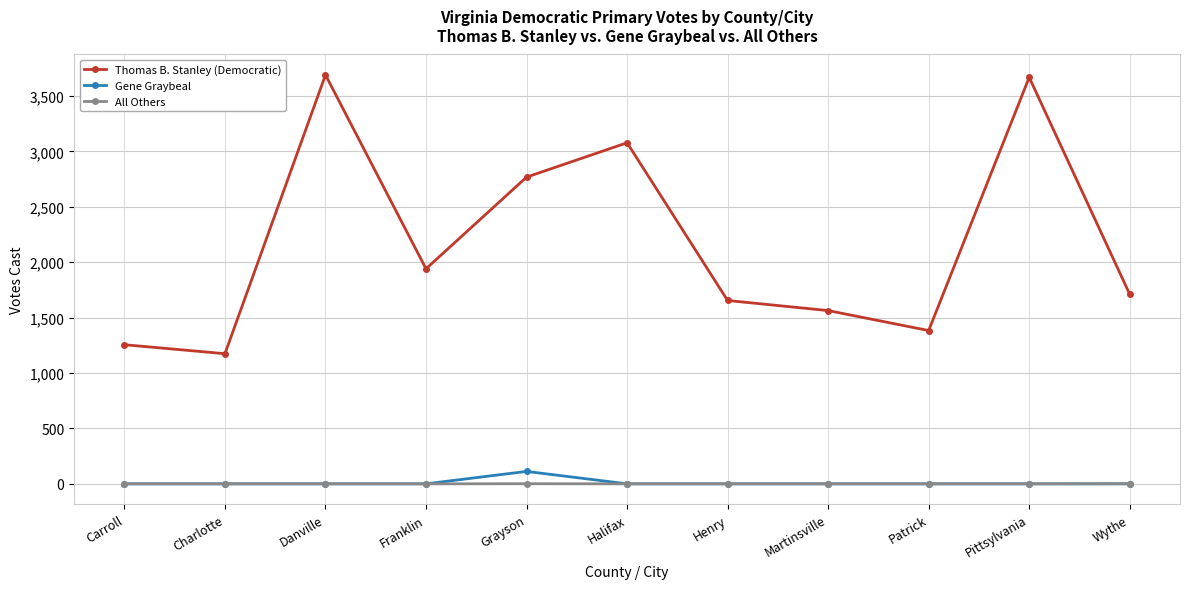

Which series changed the most between Halifax and Patrick?

Thomas B. Stanley (Democratic)